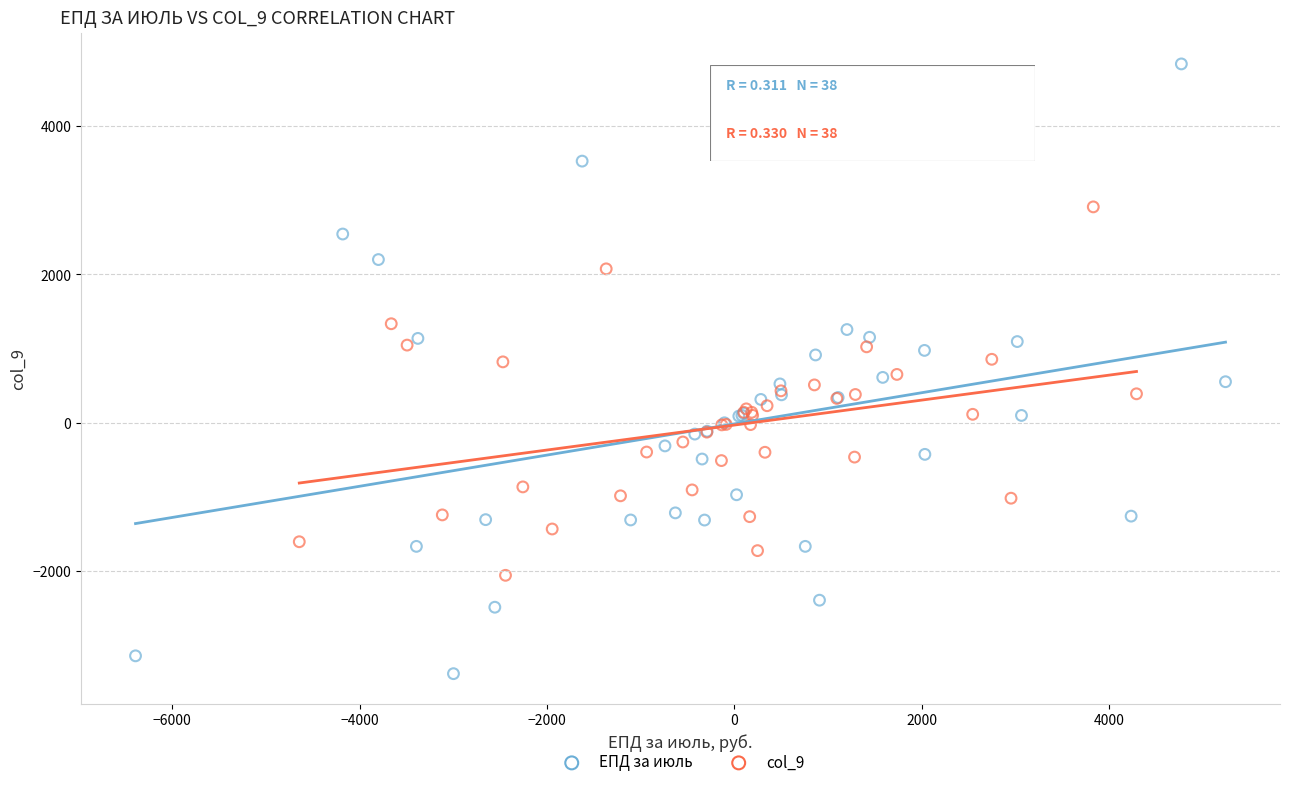

Which series has the largest Y range (max minus min)?

ЕПД за июль